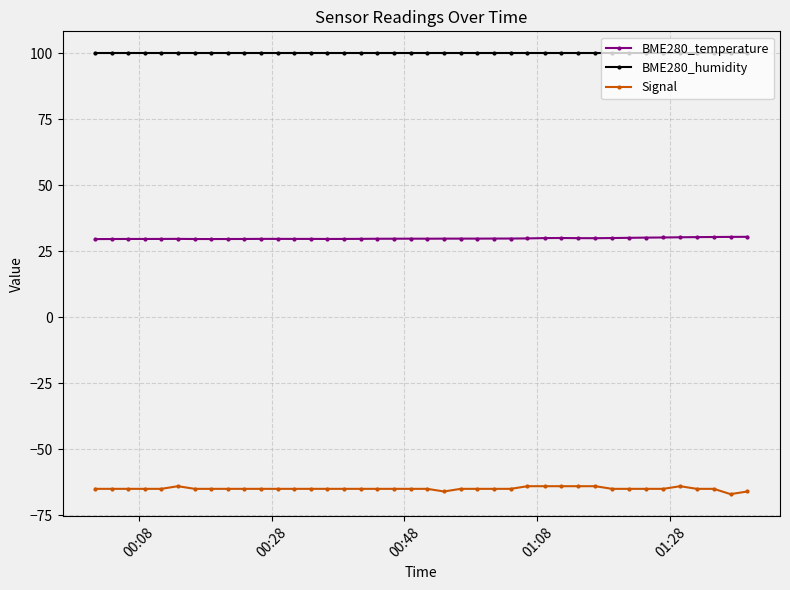

True or false: Signal has more than 0 points higher than both neighbors.

True